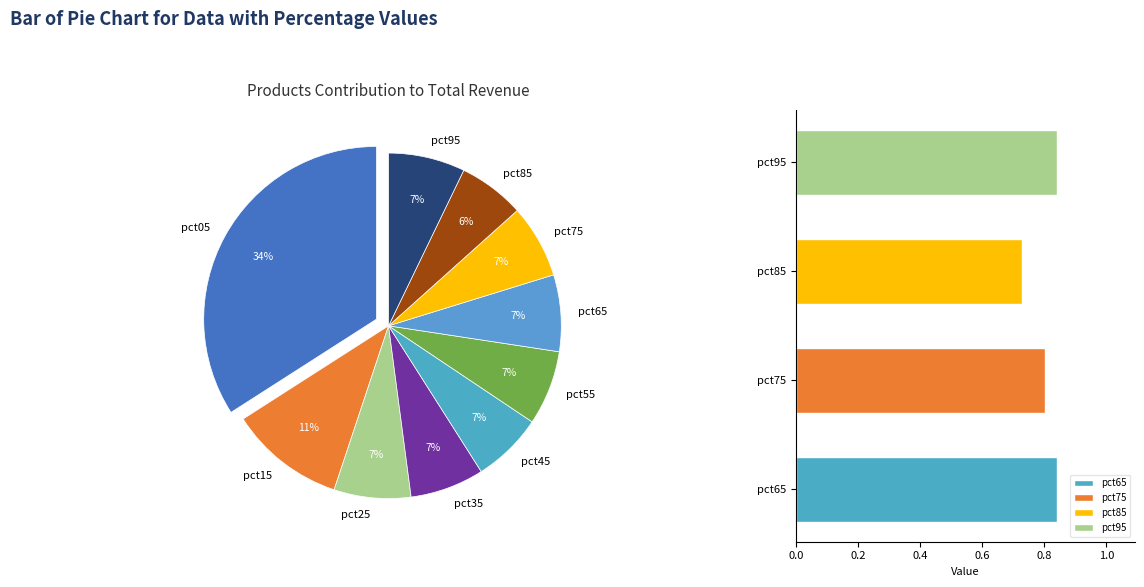

Which has a higher value, pct45 or pct35?

pct35